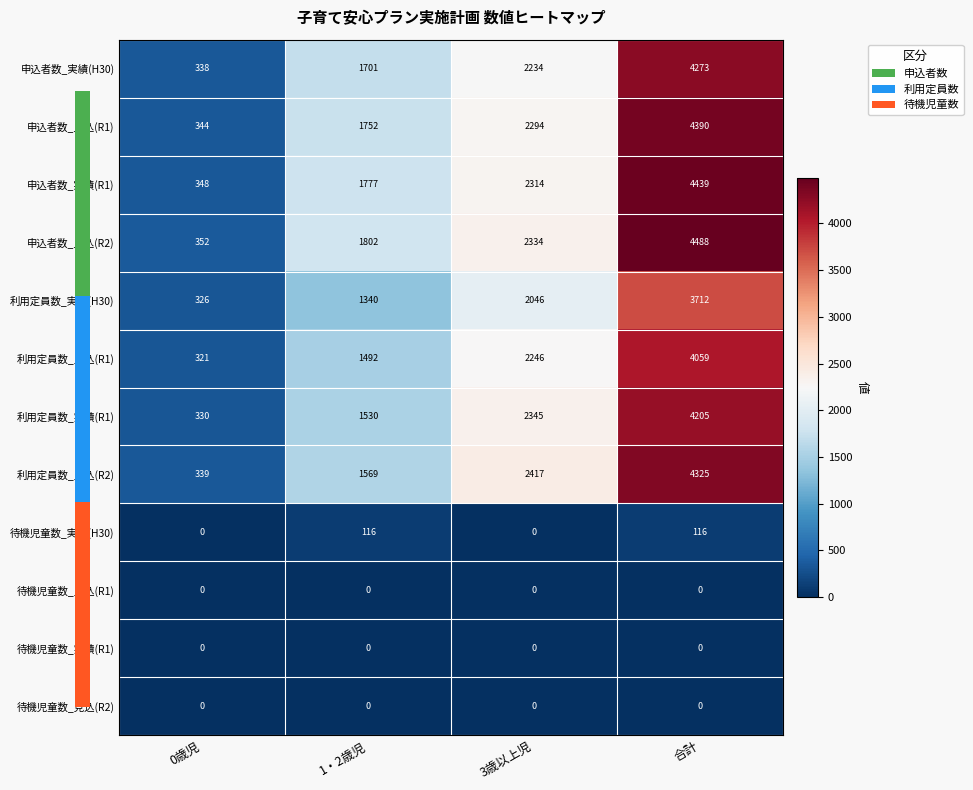

How many values in the 申込者数_見込(R2) series are below 2334?

2